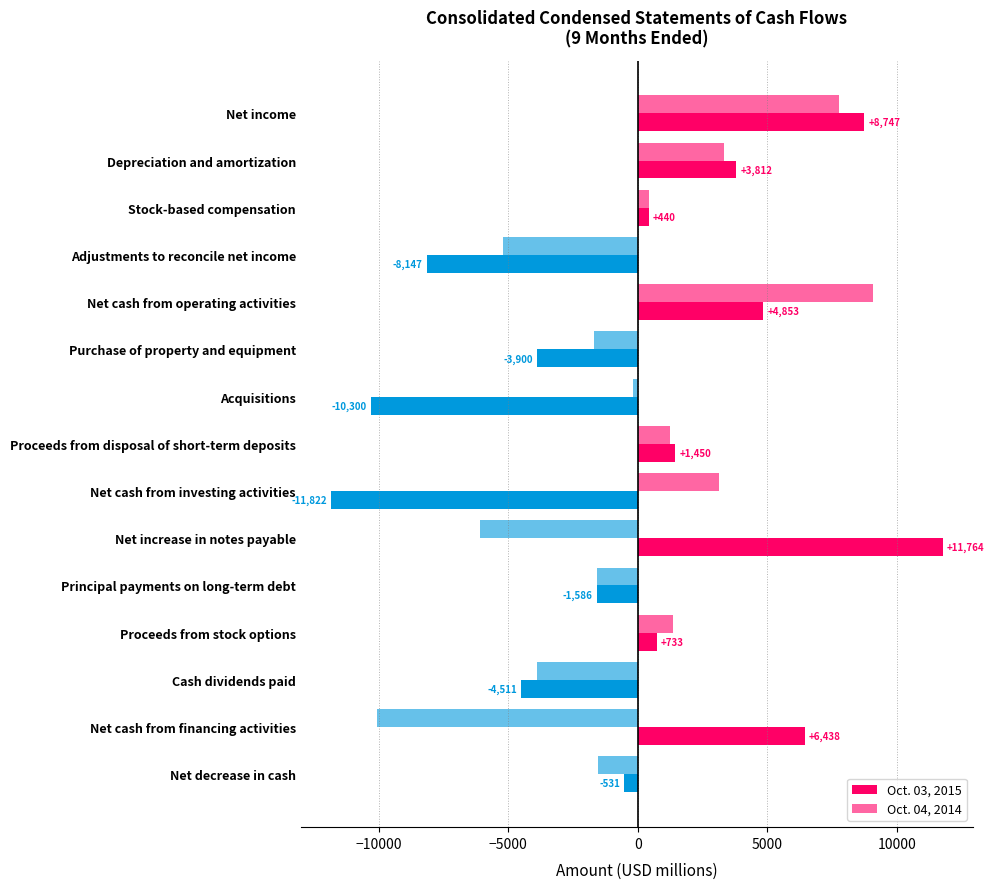

How many series are shown in this chart?

2